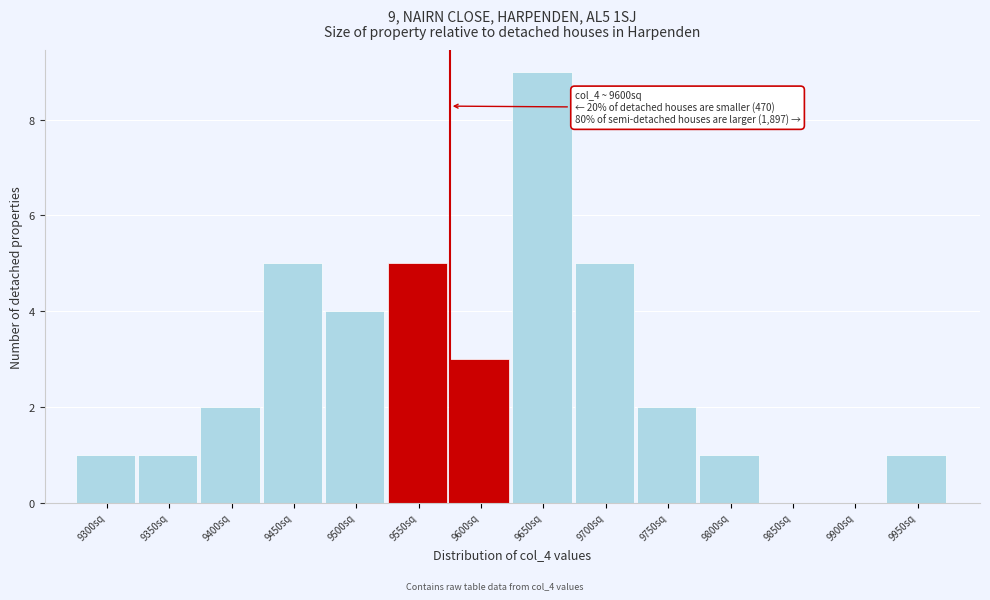

Reading left to right, what are all the values shown in this chart?

9300sq=1	9350sq=1	9400sq=2	9450sq=5	9500sq=4	9550sq=5	9600sq=3	9650sq=9	9700sq=5	9750sq=2	9800sq=1	9850sq=0	9900sq=0	9950sq=1